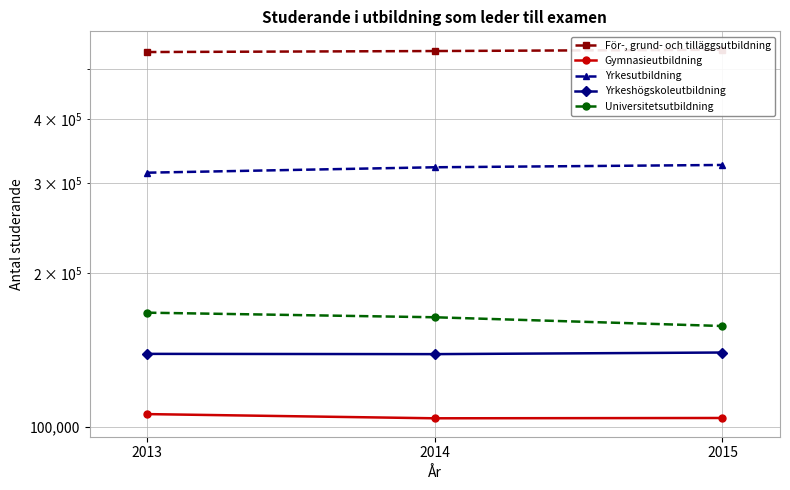

Reading left to right, what are all the values shown in this chart?

För-, grund- och tilläggsutbildning: 540477	542932	546065
Gymnasieutbildning: 105898	103914	104060
Yrkesutbildning: 313972	321736	325085
Yrkeshögskoleutbildning: 138880	138719	139727
Universitetsutbildning: 167179	163759	157436